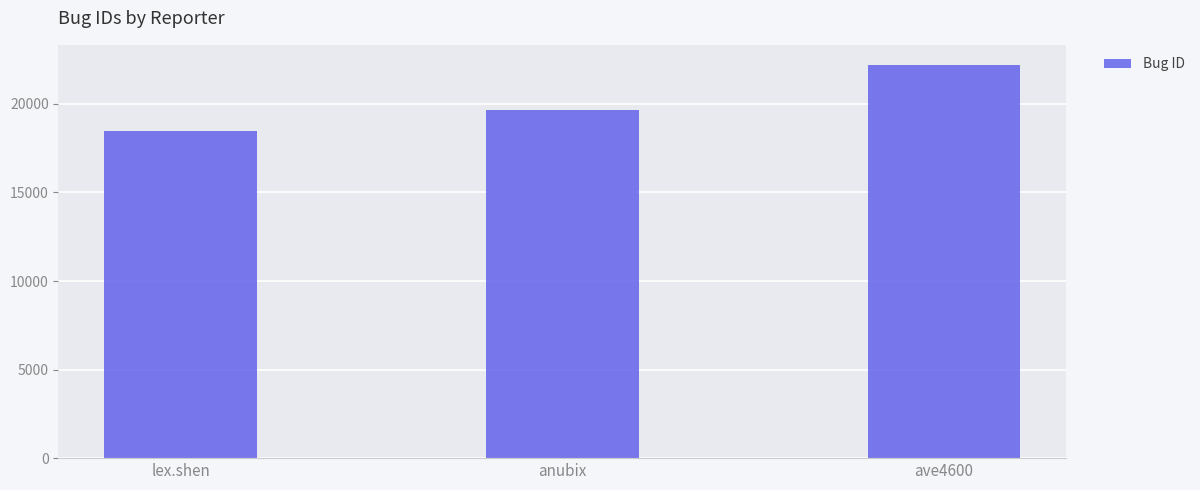

Are the bars horizontal?

No